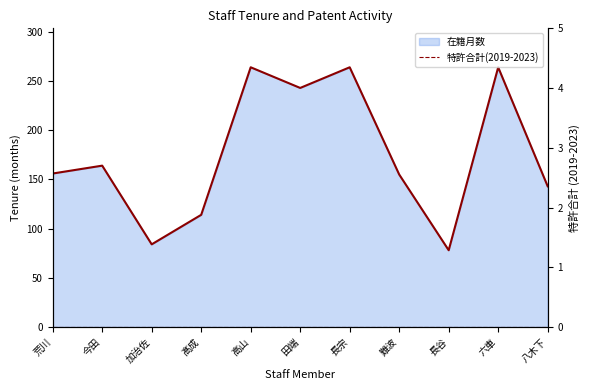

True or false: 特許合計(2019-2023) and 在籍月数 (line) intersect in this chart.

False